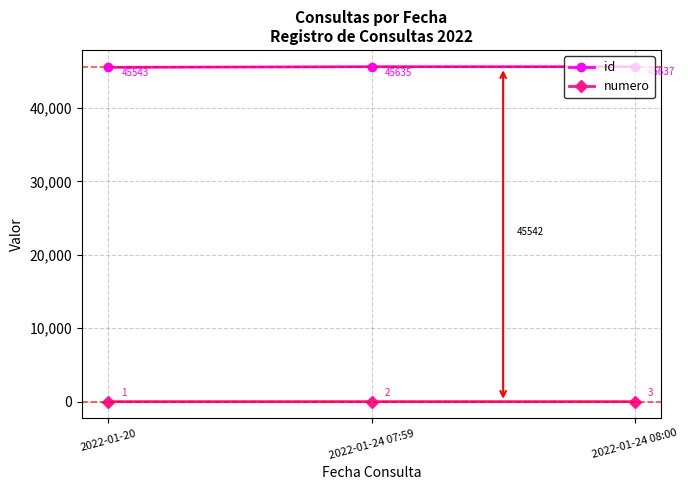

Which category has the highest value across all series?

2022-01-24 08:00